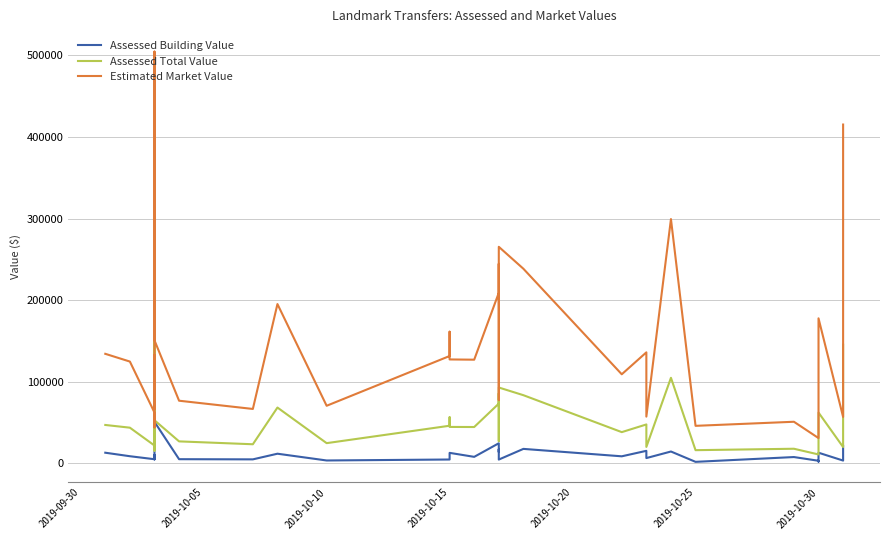

Which series has the widest spread of values?

Estimated Market Value